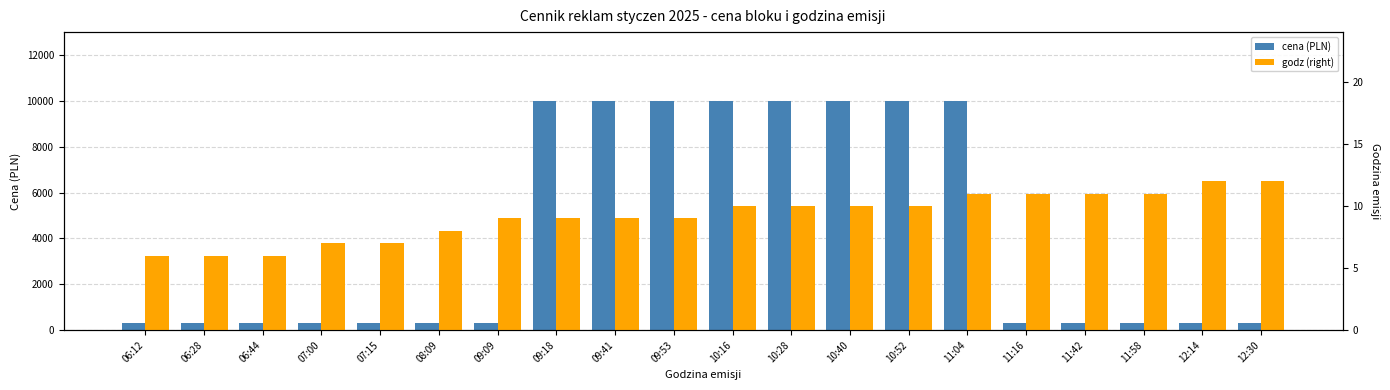

What is the label of the 18th bar from the left?

11:58